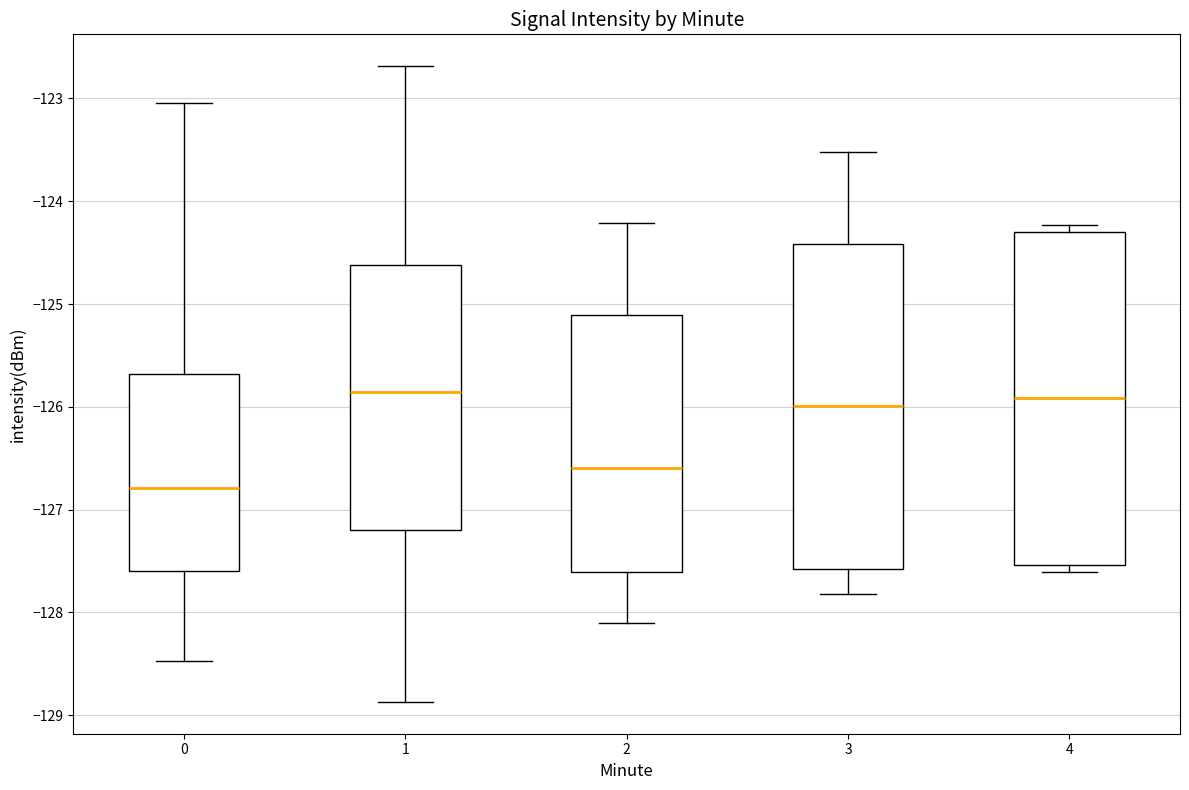

Where is the lower edge of the box at x = 4 on the y-axis? The values are not printed on the chart, so give them approximately, as read against the axis.

-127.5